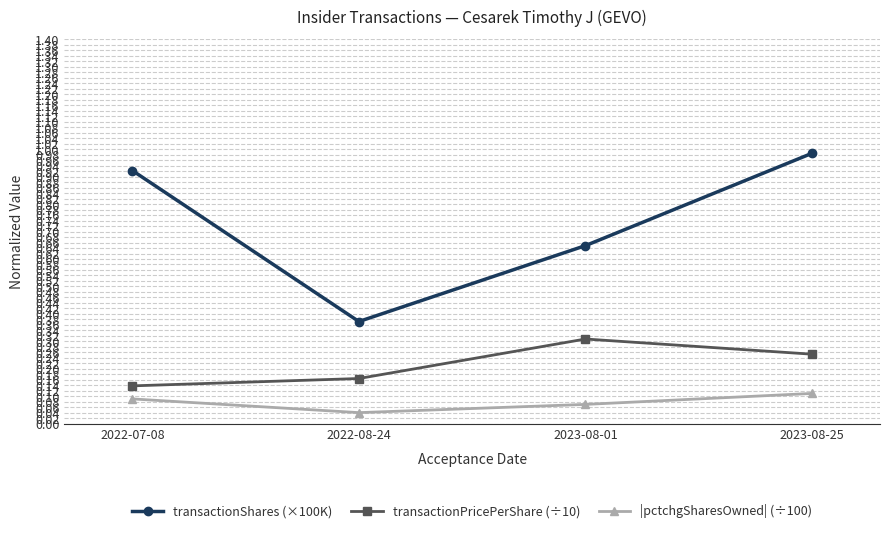

Where is |pctchgSharesOwned| (÷100) nearest to the value 0?

2022-08-24